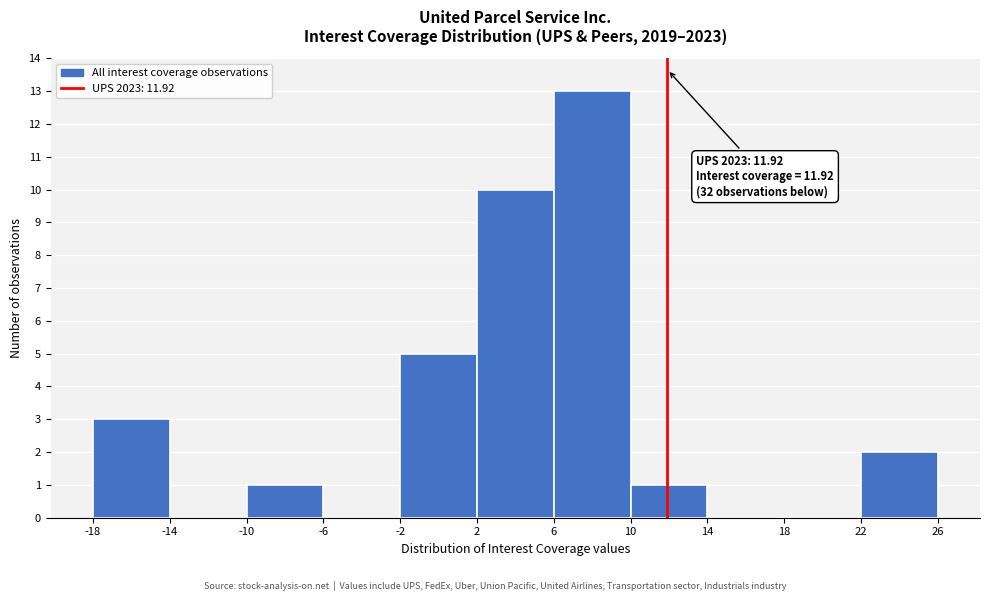

Over which range of the x-axis is the bar tallest?

6 to 10